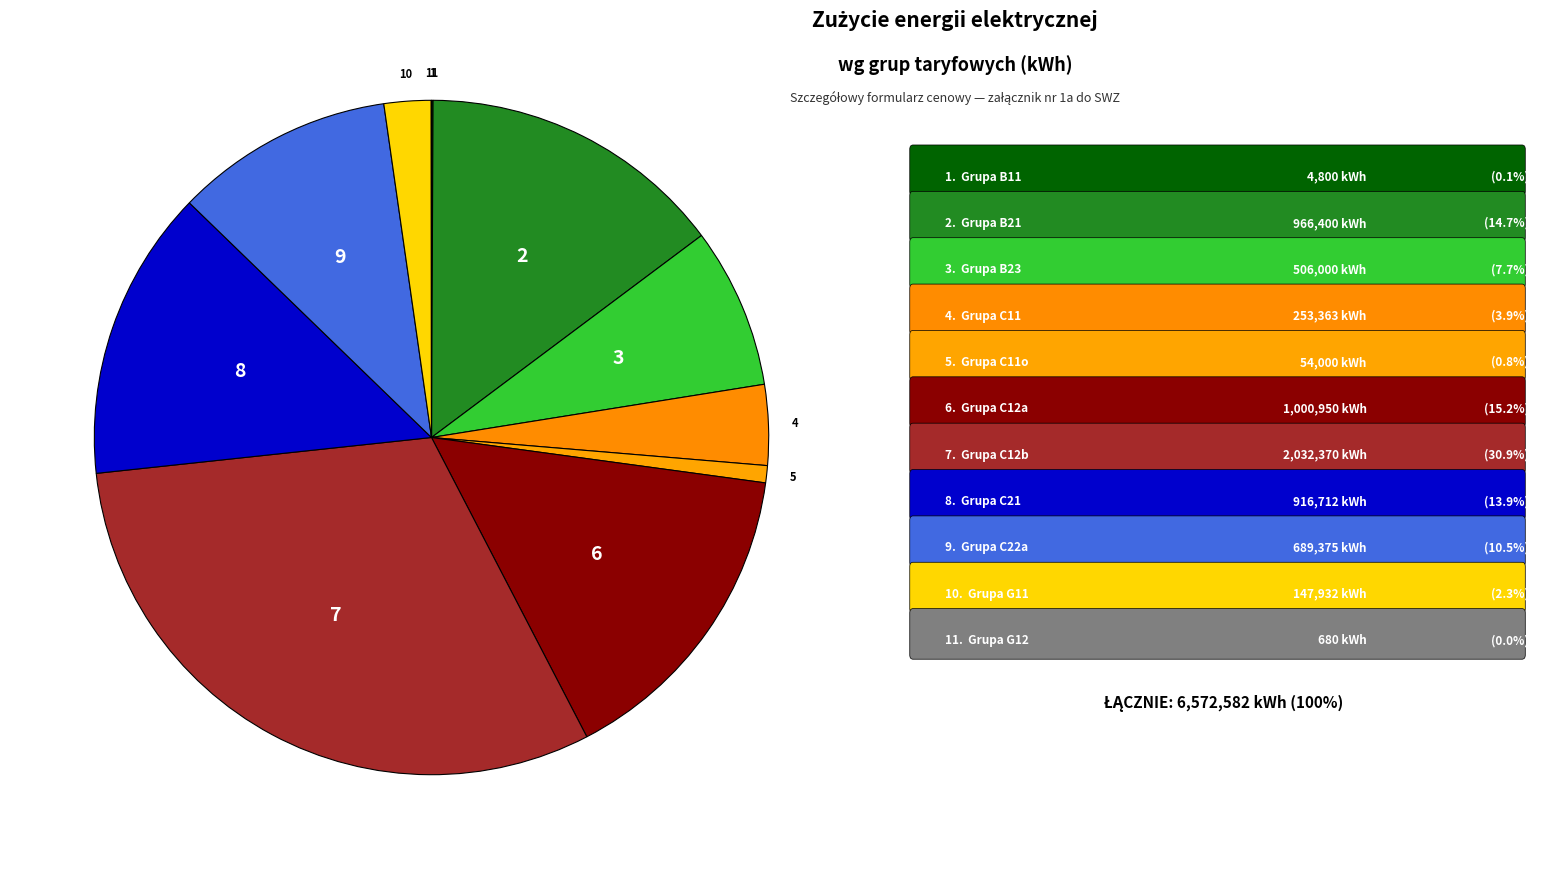

How many slices are in this pie chart?

11